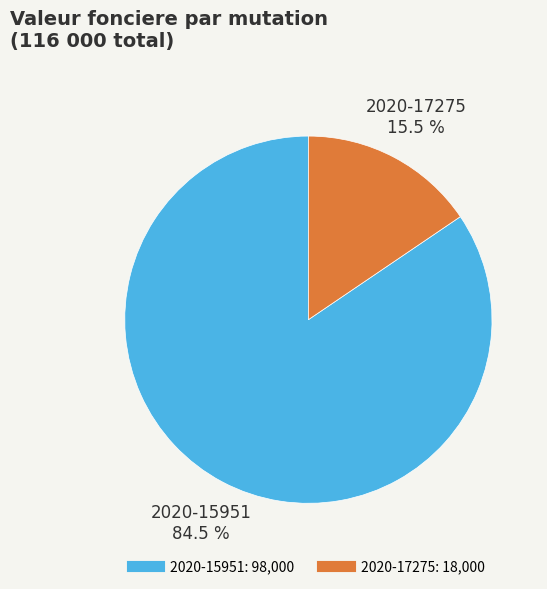

Rank the categories by value from highest to lowest.

2020-15951, 2020-17275